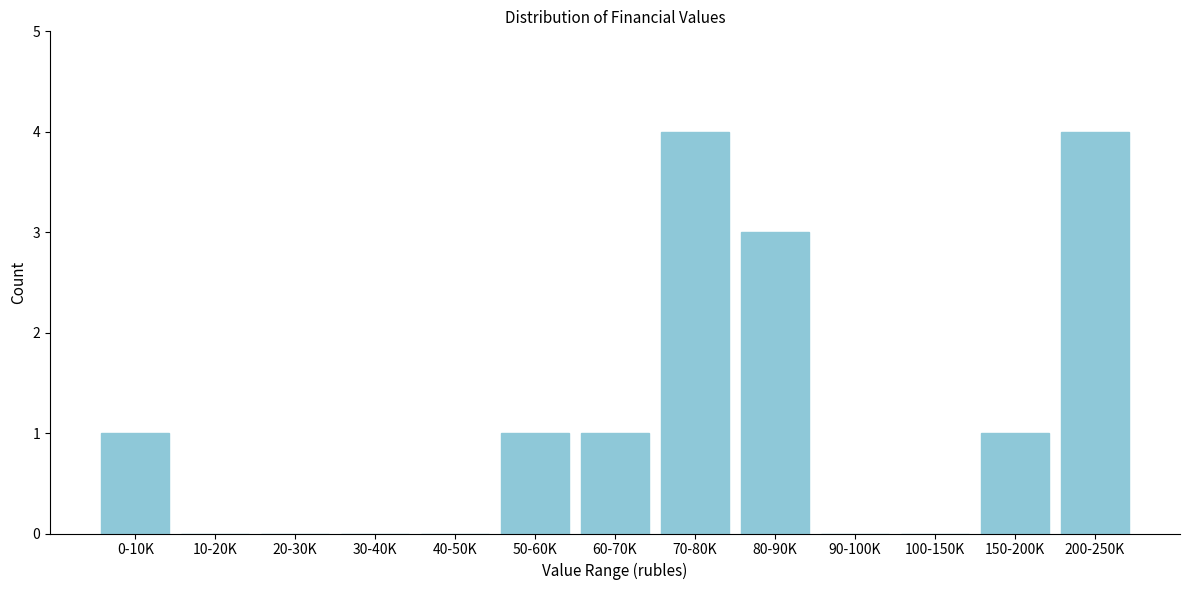

Reading right to left, list all the values displayed in this chart.

200-250K=4	150-200K=1	100-150K=0	90-100K=0	80-90K=3	70-80K=4	60-70K=1	50-60K=1	40-50K=0	30-40K=0	20-30K=0	10-20K=0	0-10K=1